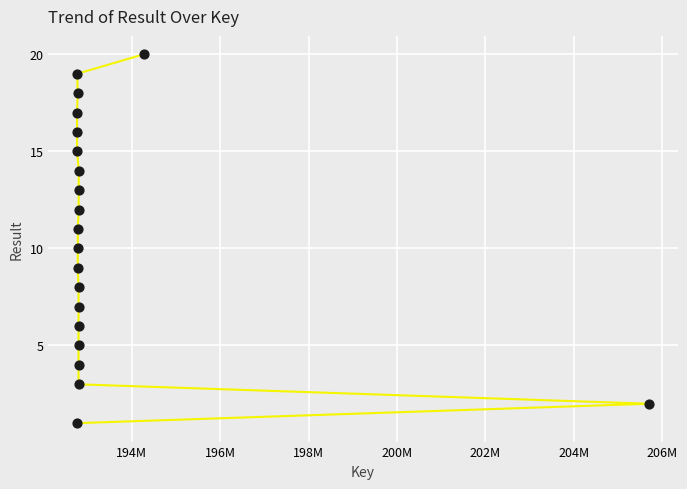

What is the range of Y values (max minus min)?

19